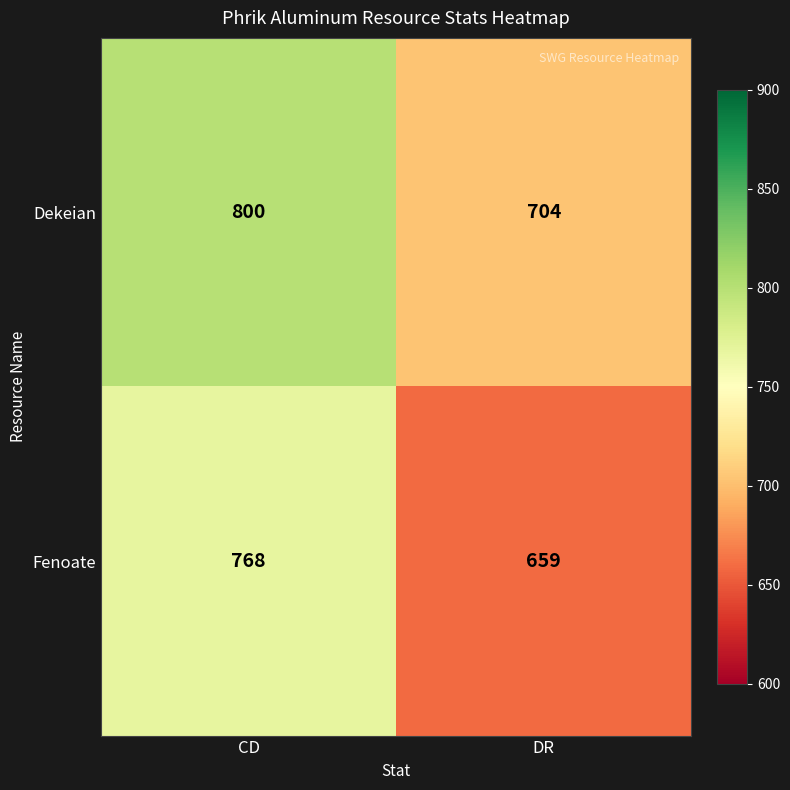

What is the minimum value shown in the chart?

659